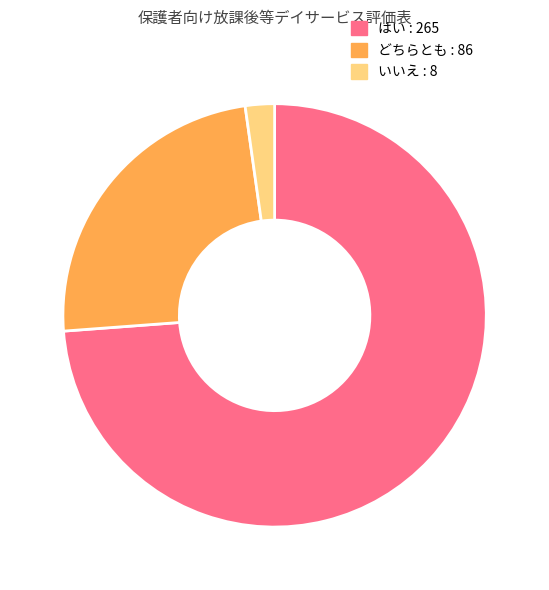

Do どちらとも : 86 and はい : 265 together represent more than half of the pie?

Yes